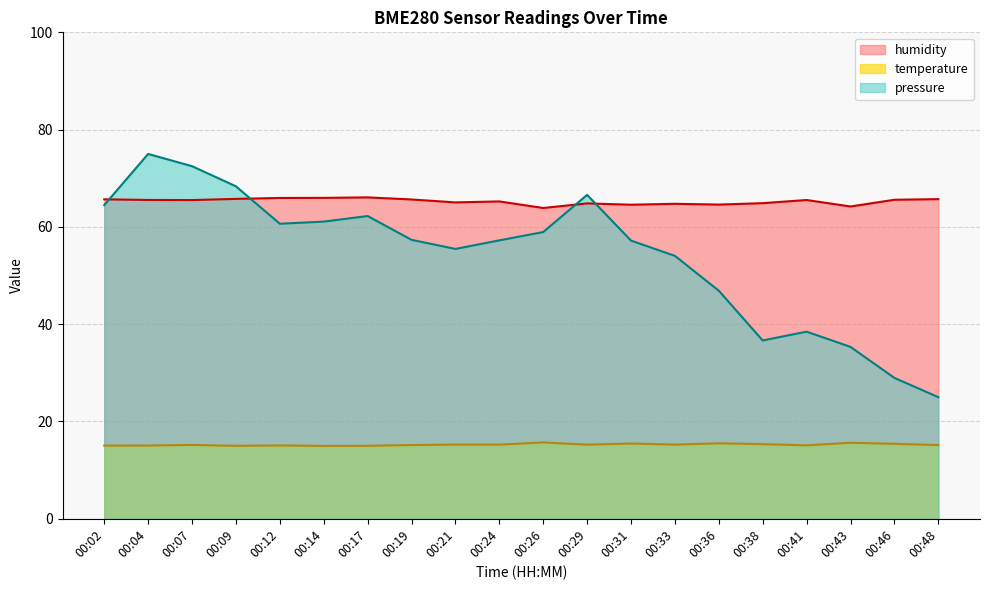

True or false: pressure_norm has a value of 46.9 at 00:36.

True